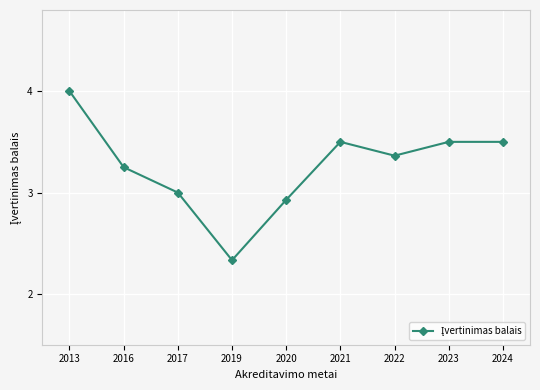

Which category has the lowest value across all series?

2019